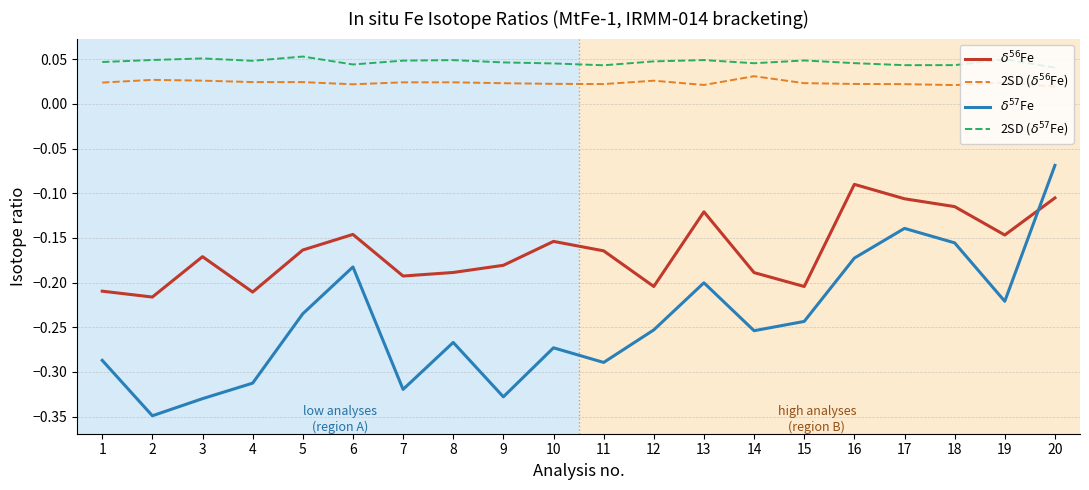

What is the difference between the highest and lowest values at 1?

0.3